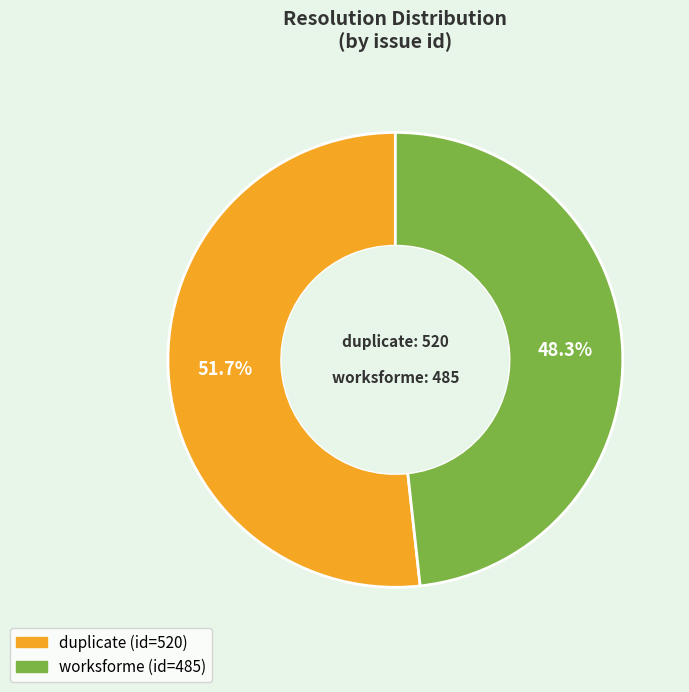

How much of the chart is everything except duplicate?

48.3%